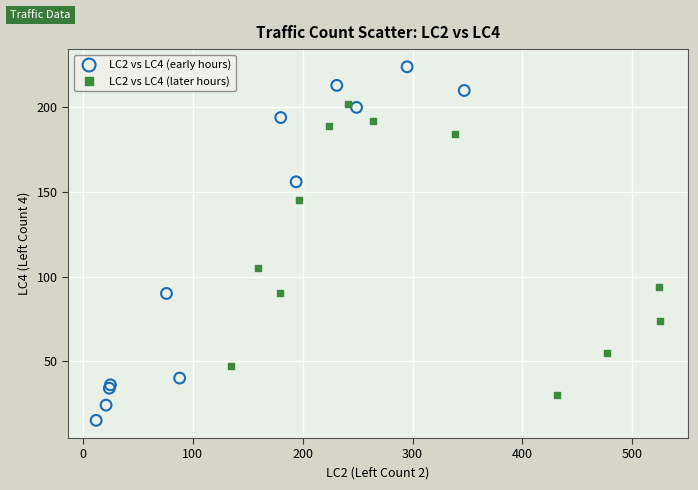

Which series has the widest spread of Y values?

LC2 vs LC4 (early hours)